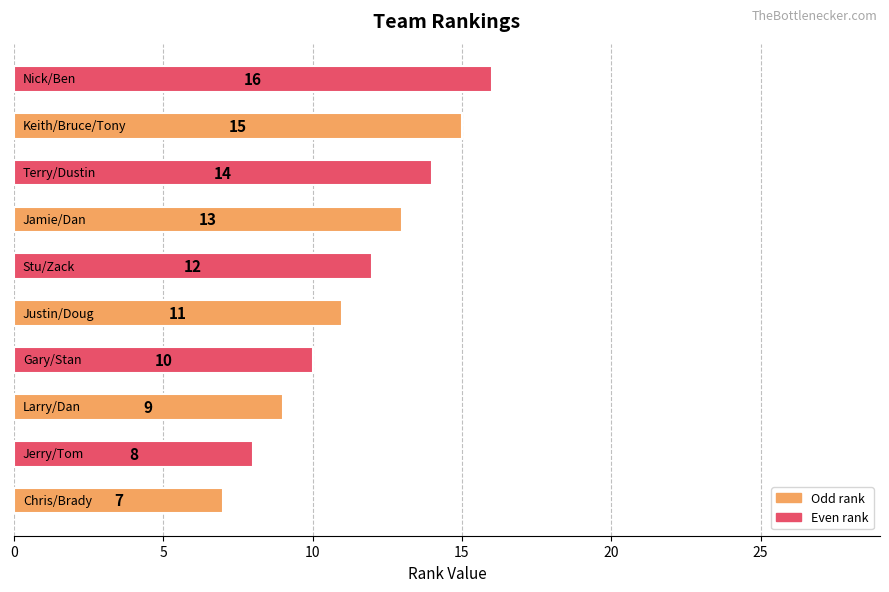

What is the difference between the maximum and minimum values?

9